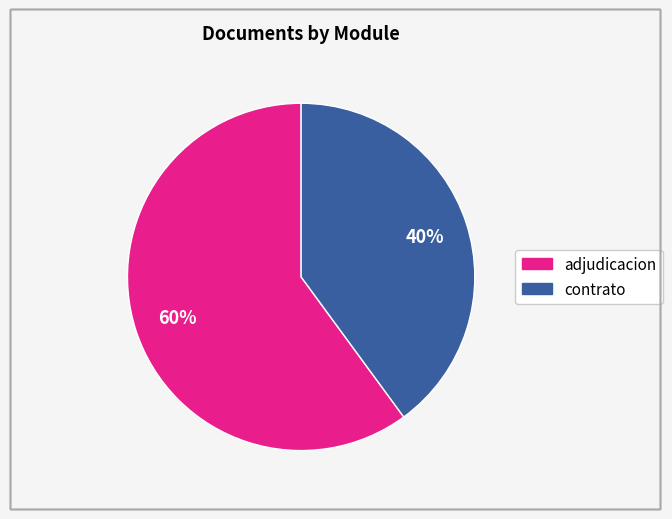

Does any single category account for the majority?

Yes